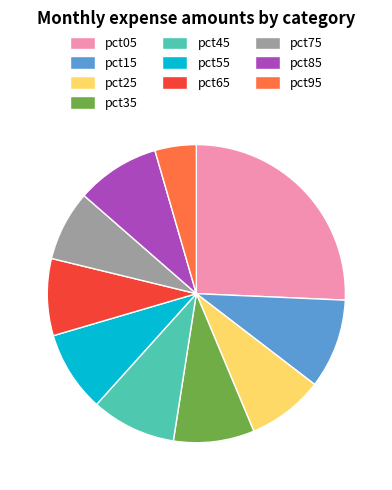

Count the number of slices in the pie.

10